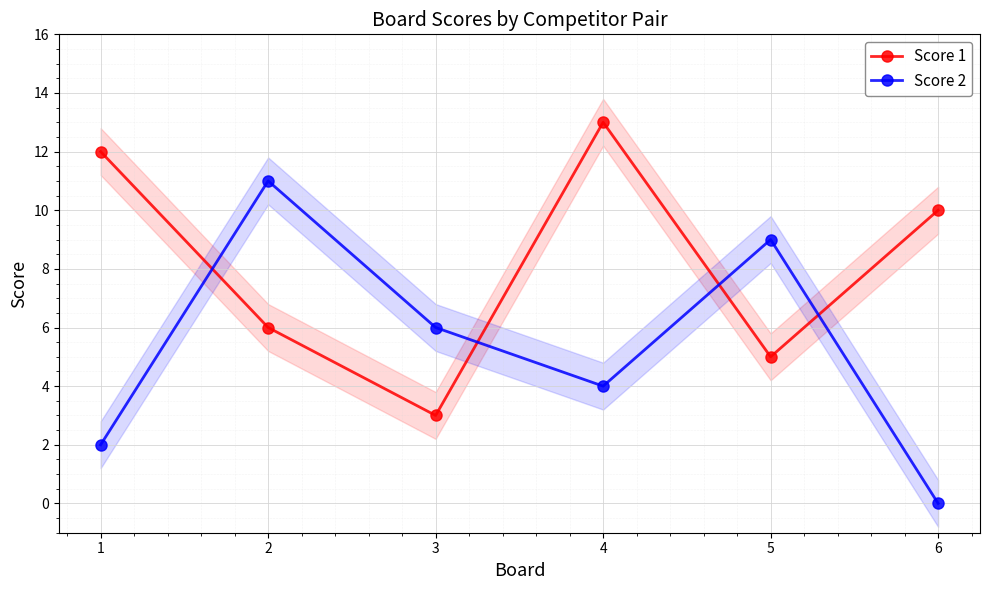

Where does the Score 1 series first go above 10?

1